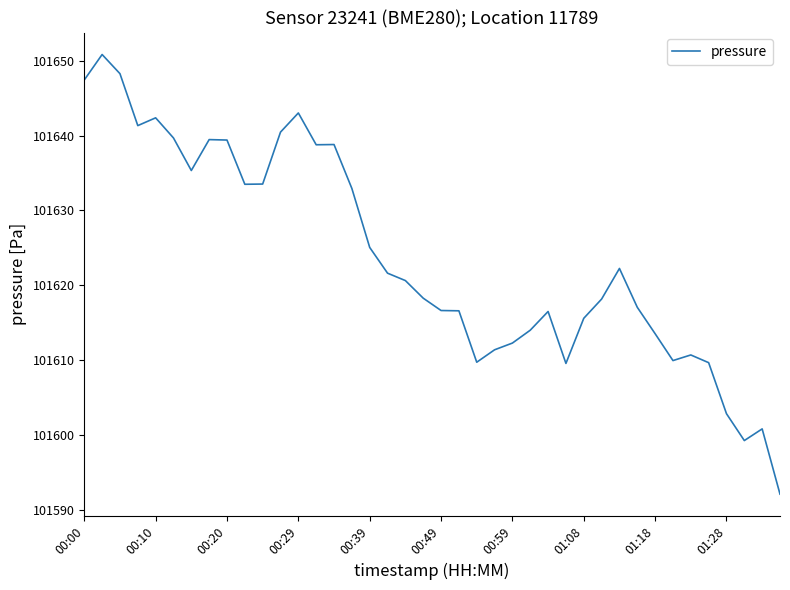

What is the maximum value shown in the chart?

101650.8